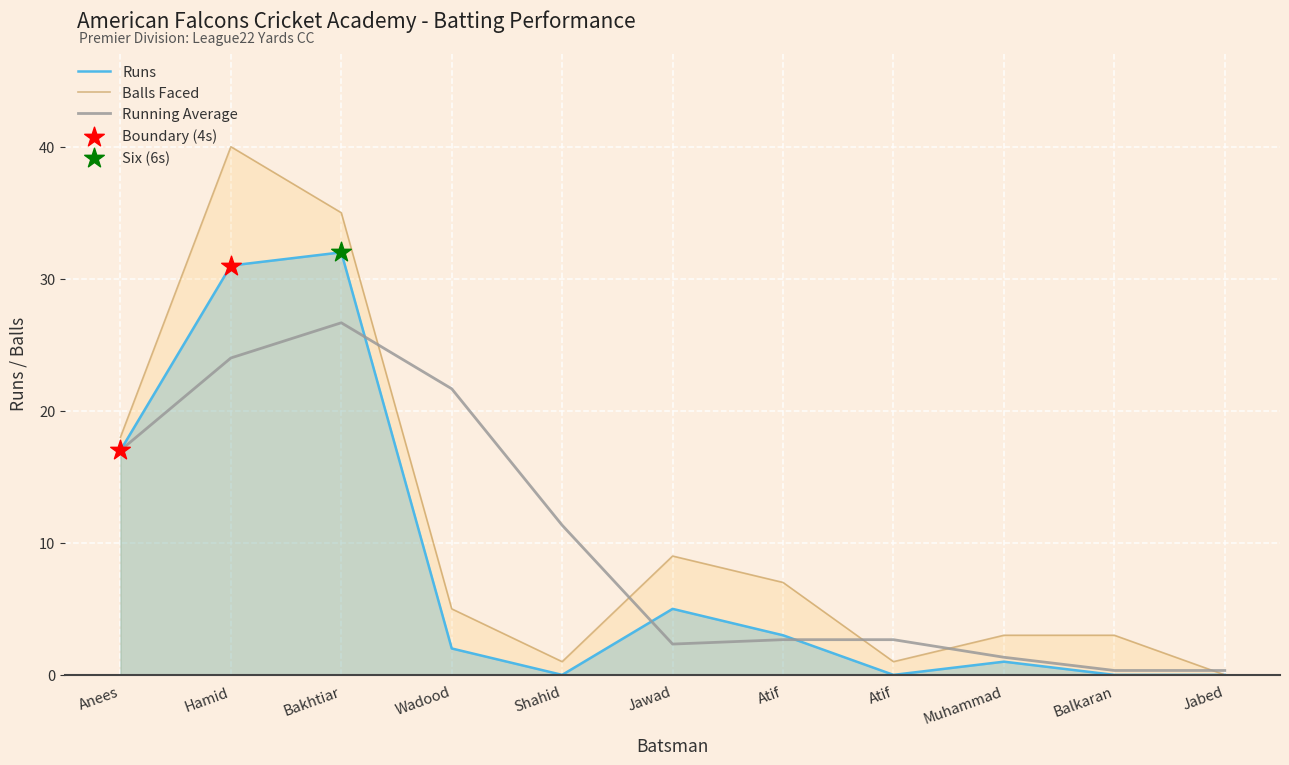

Which series has the widest spread of Y values?

balls